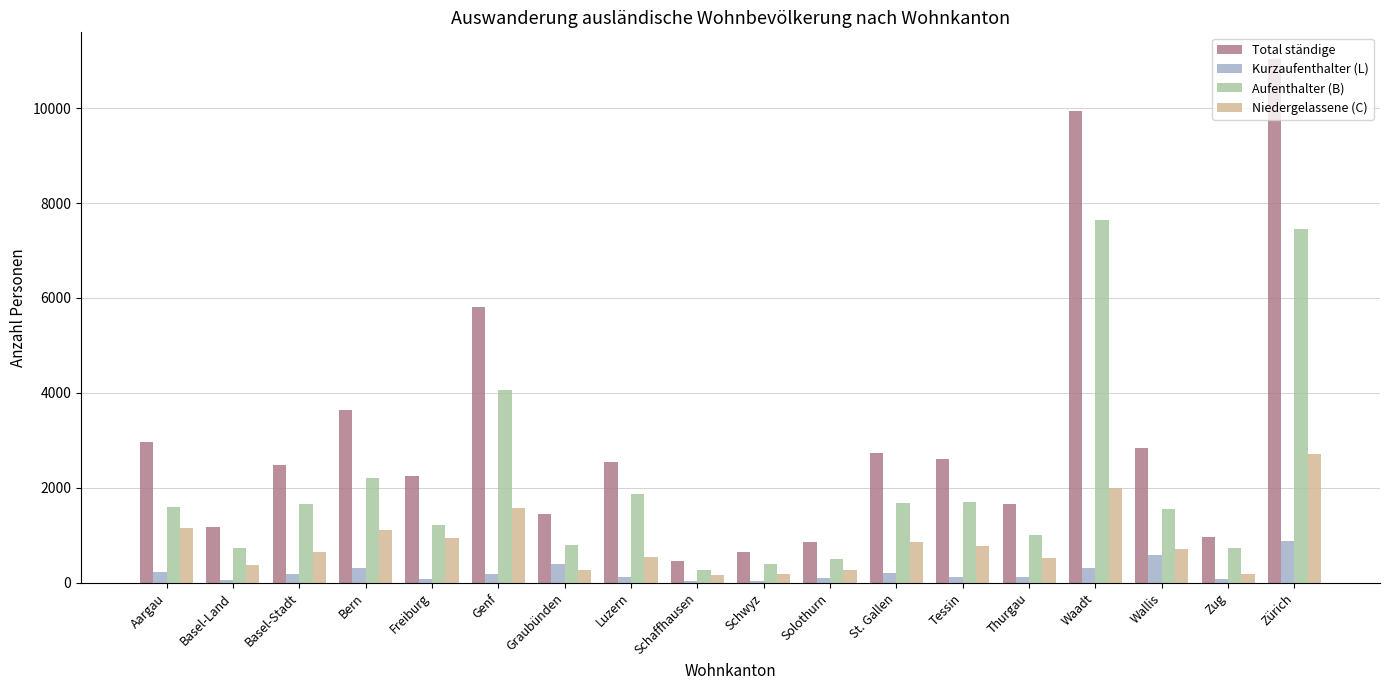

What is the sum of all Aufenthalter (B) values?

37062